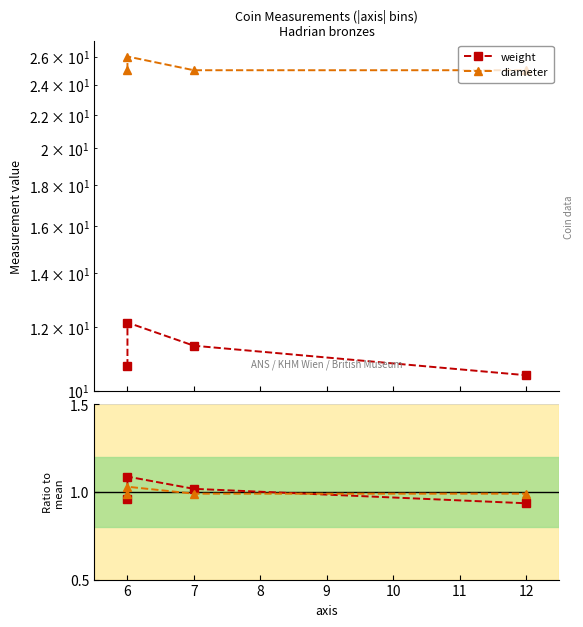

At which category is the sum across all series the highest?

6